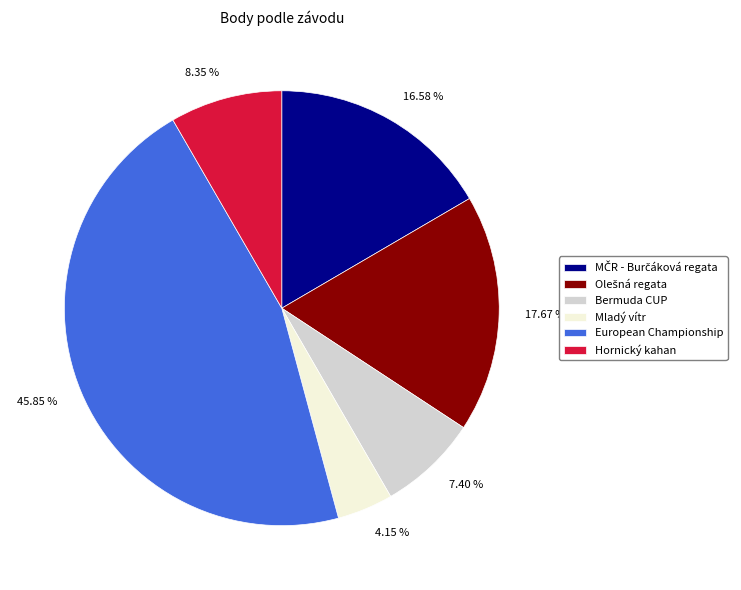

Which has a higher value, European Championship or Bermuda CUP?

European Championship